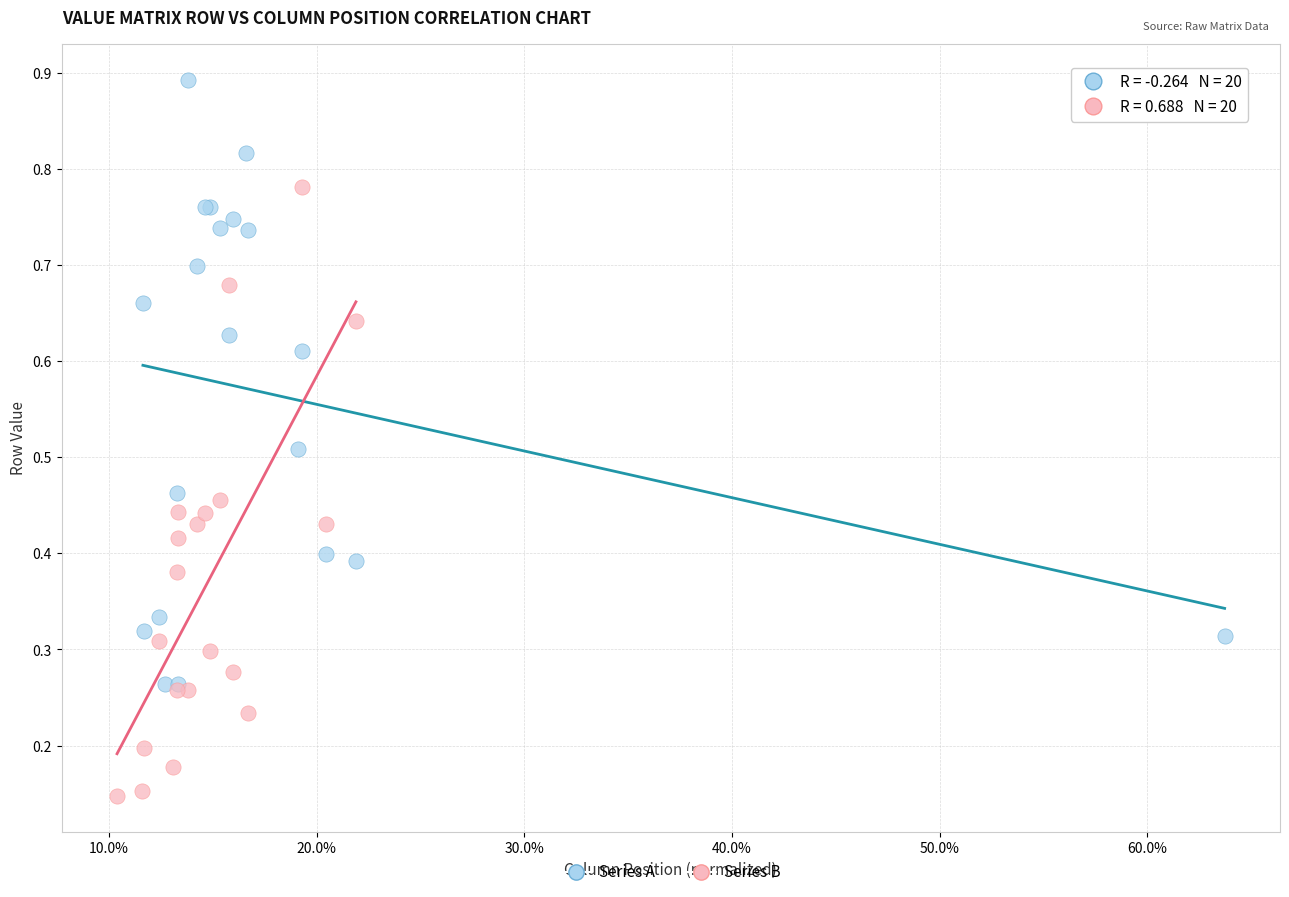

Which series contains the lowest Y value?

Series B